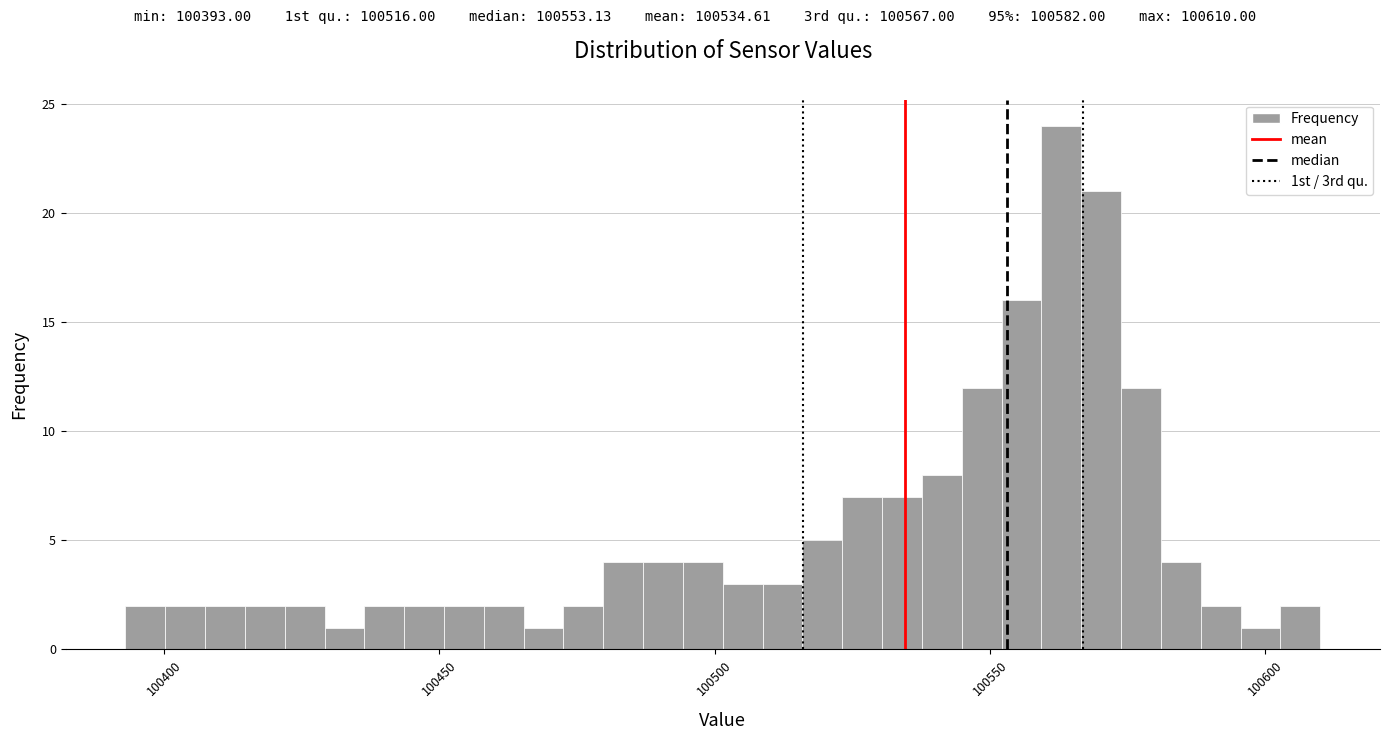

Read against the x-axis, roughly where is the centre of the tallest bar?

100565